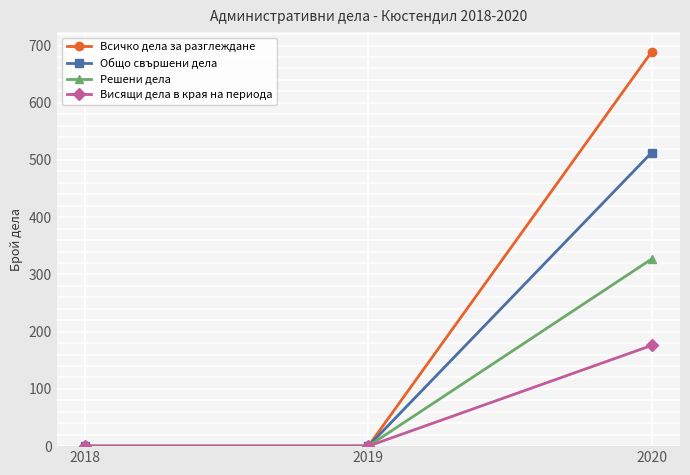

Does the chart have visible grid lines?

Yes